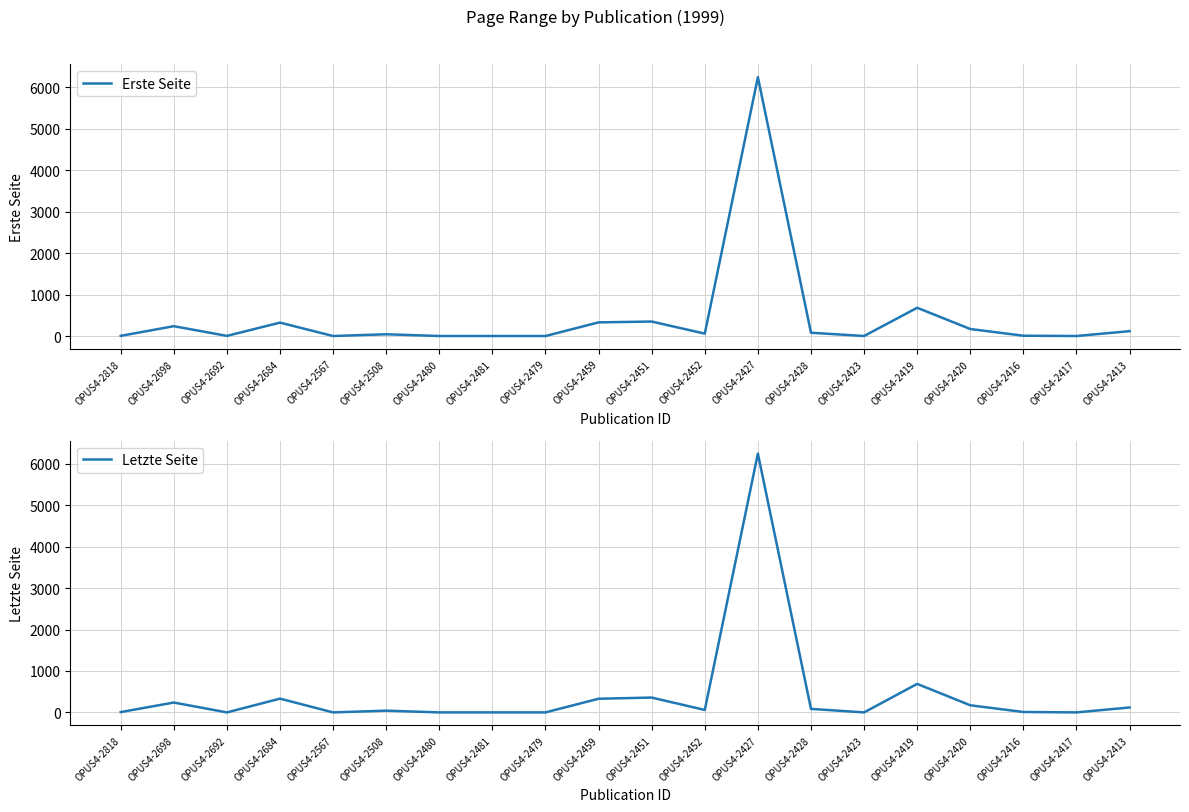

How many lines are shown in the chart?

2